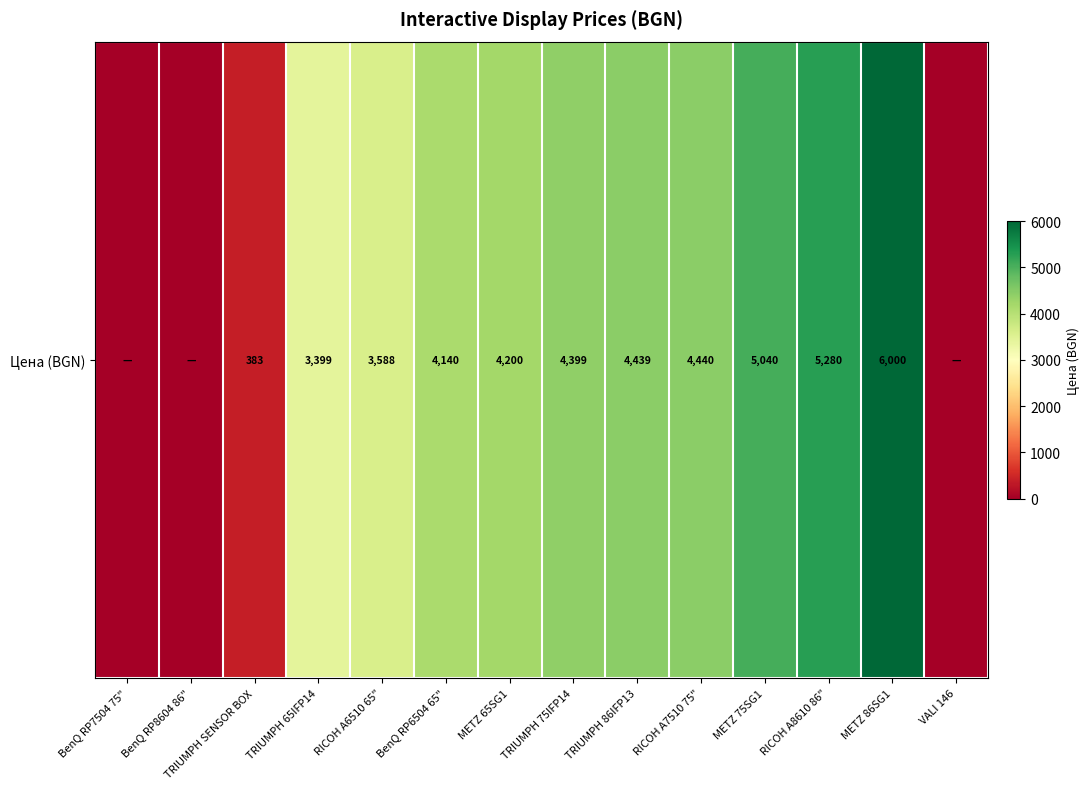

Reading left to right, extract all data points from this chart.

BenQ RP7504 75"=0.0	BenQ RP8604 86"=0.0	TRIUMPH SENSOR BOX=382.8	TRIUMPH 65IFP14=3399.0	RICOH A6510 65"=3588.0	BenQ RP6504 65"=4140.0	METZ 65SG1=4200.0	TRIUMPH 75IFP14=4399.0	TRIUMPH 86IFP13=4438.8	RICOH A7510 75"=4440.0	METZ 75SG1=5040.0	RICOH A8610 86"=5280.0	METZ 86SG1=6000.0	VALI 146=0.0